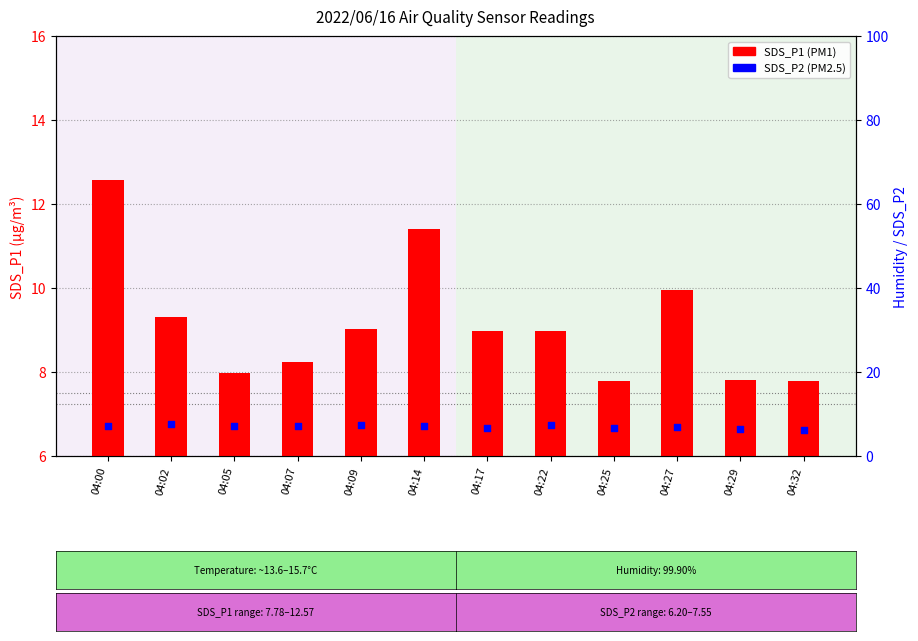

Which series has the largest total across all categories?

SDS_P1 (PM1)